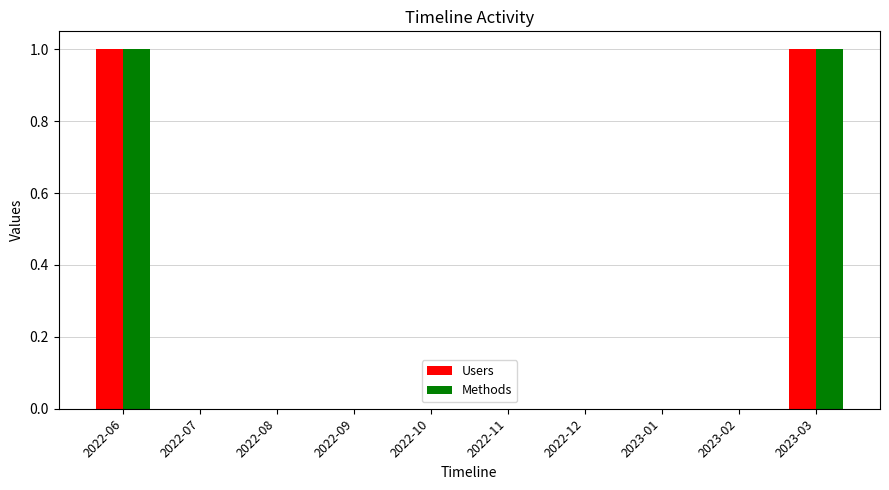

How many Methods values are between 0 and 1?

10